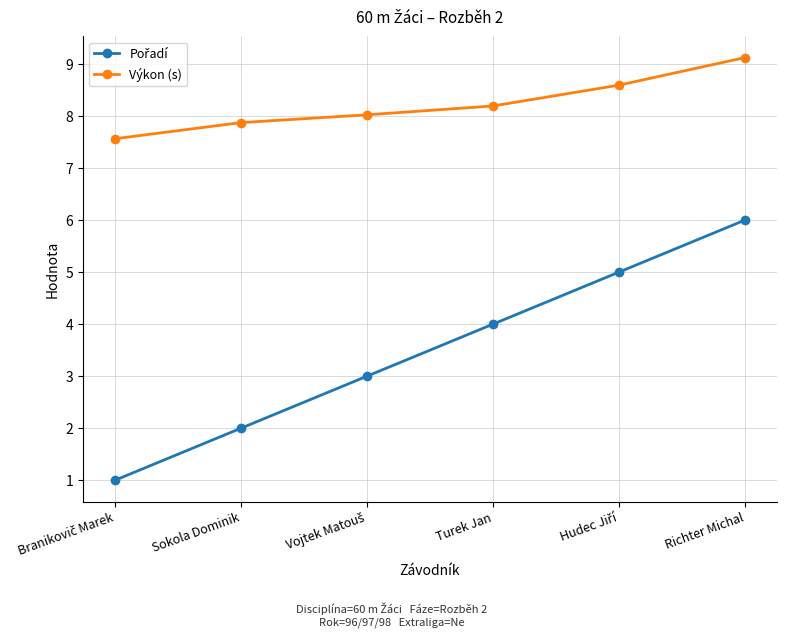

What is the spread (max minus min) of values at Turek Jan?

4.2